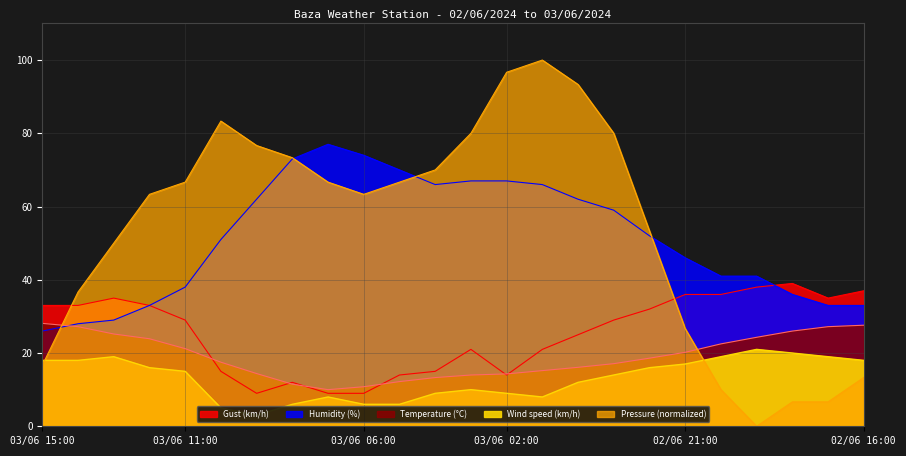

True or false: Wind speed (km/h) and Temperature (°C) intersect in this chart.

False